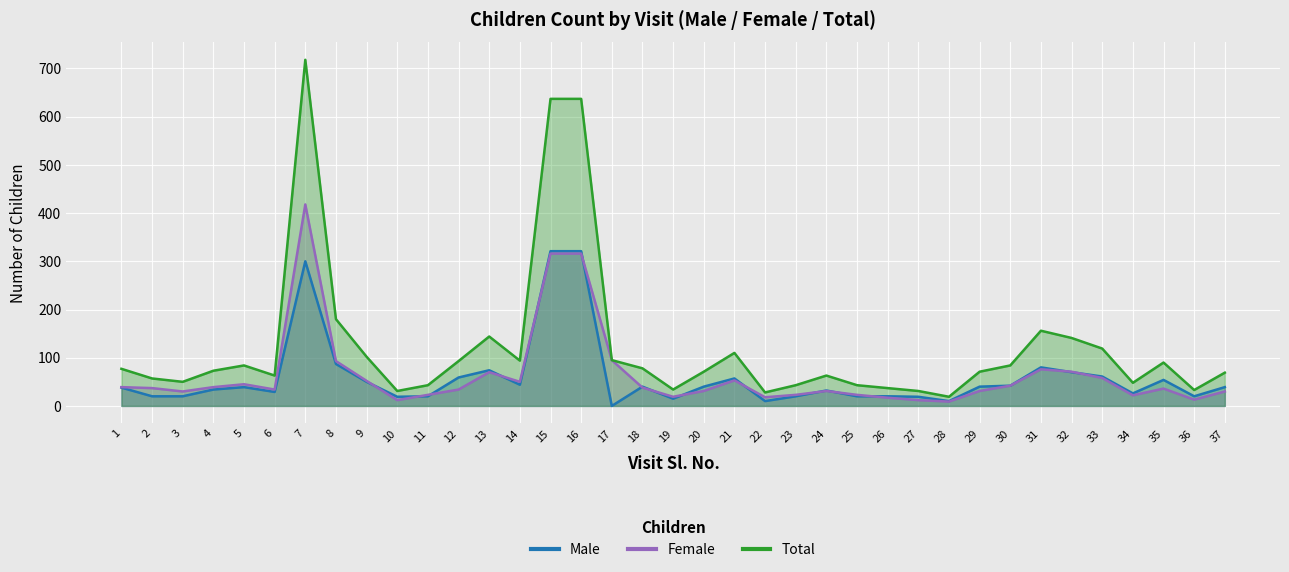

True or false: Total and Female intersect in this chart.

False